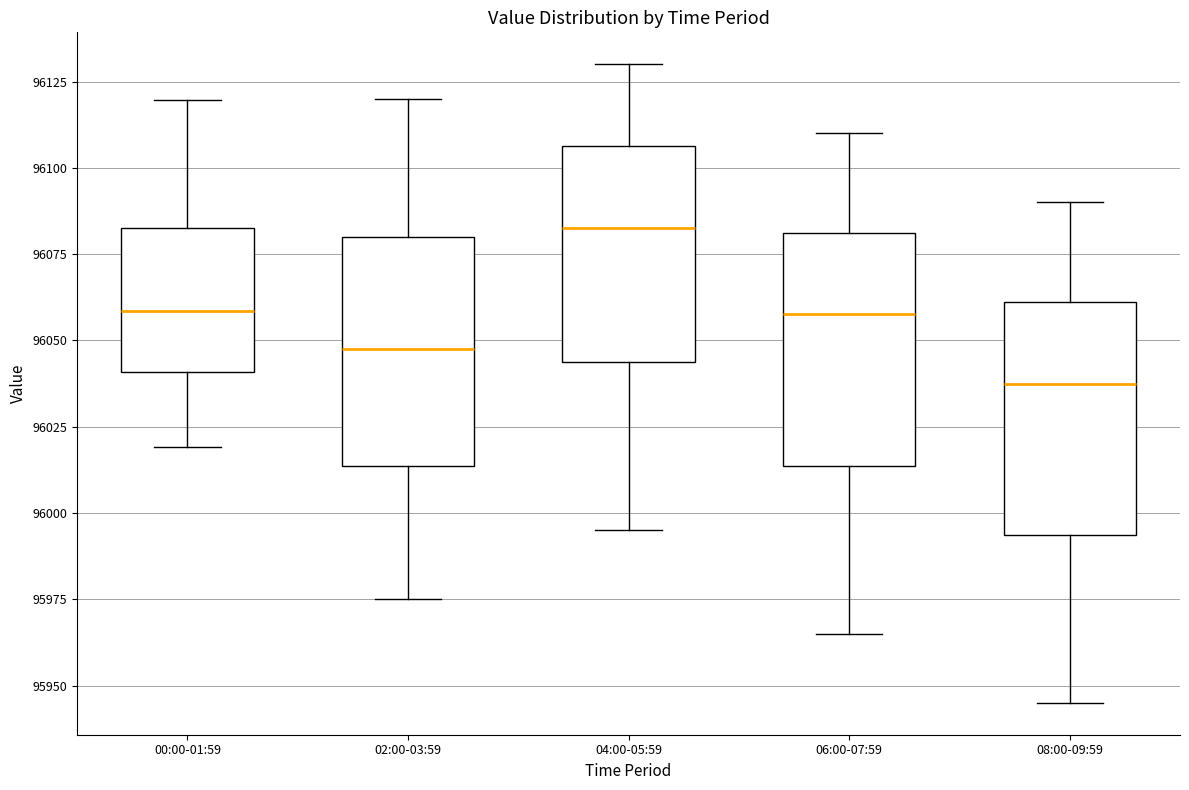

Which box's median line is the lowest?

08:00-09:59